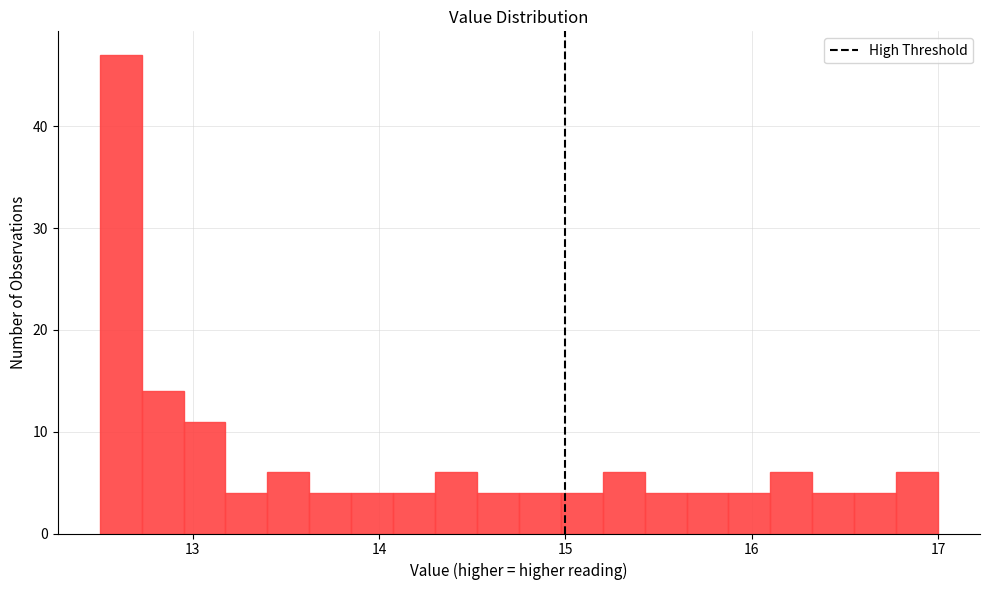

Read against the x-axis, roughly where is the centre of the tallest bar?

12.6